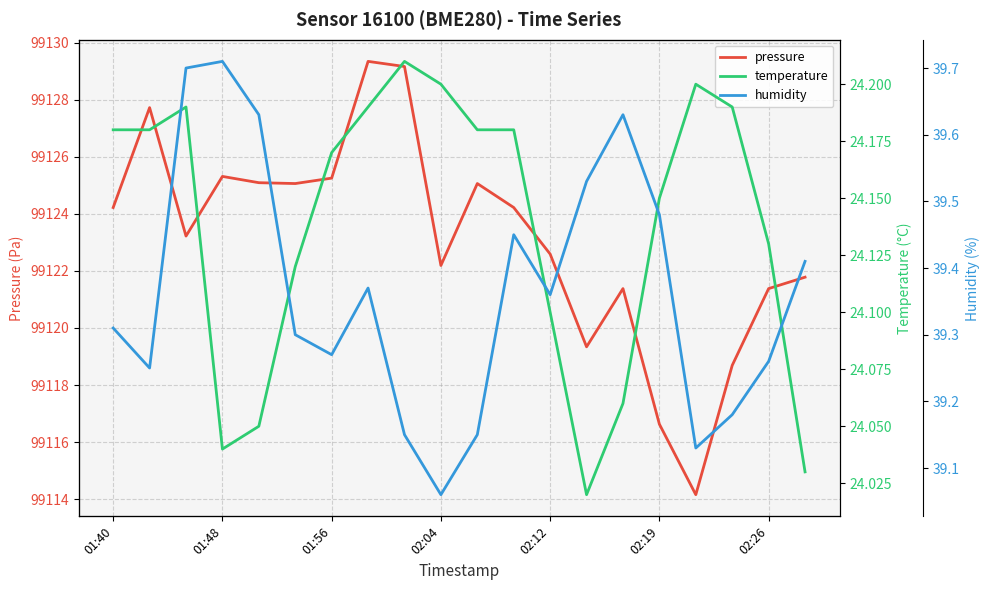

The value of pressure at 02:12 is 33176.2. True or false?

False